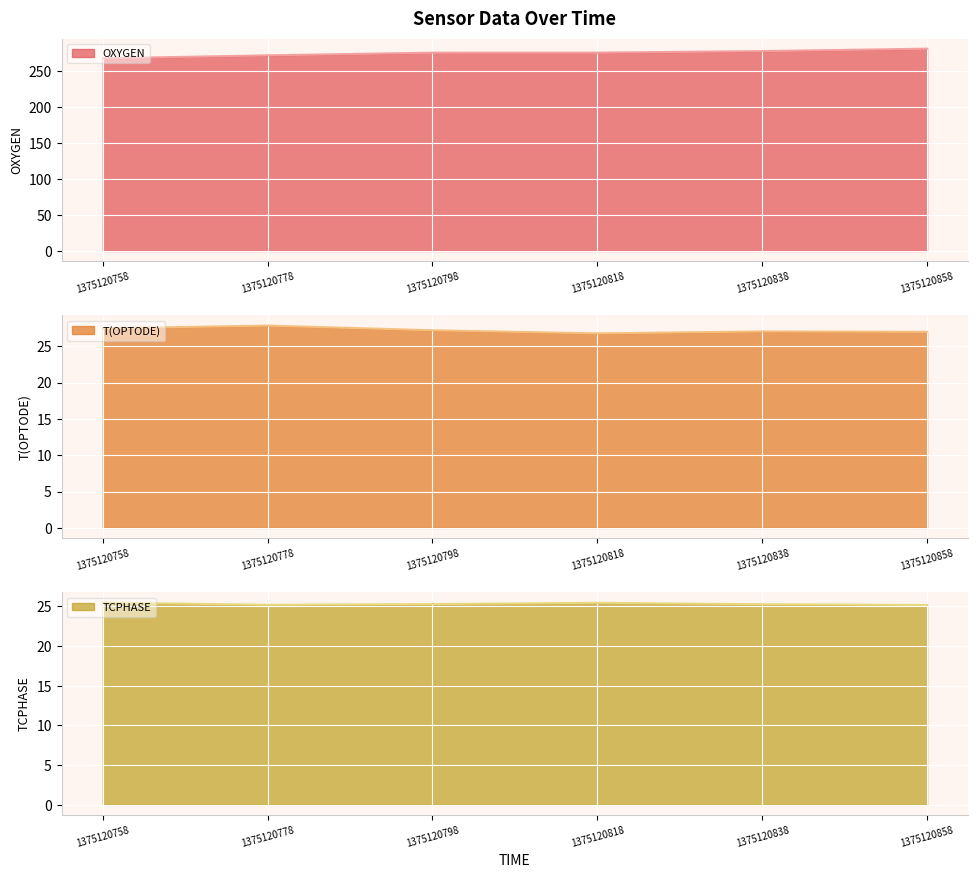

At which category is the sum across all series the highest?

1375120858